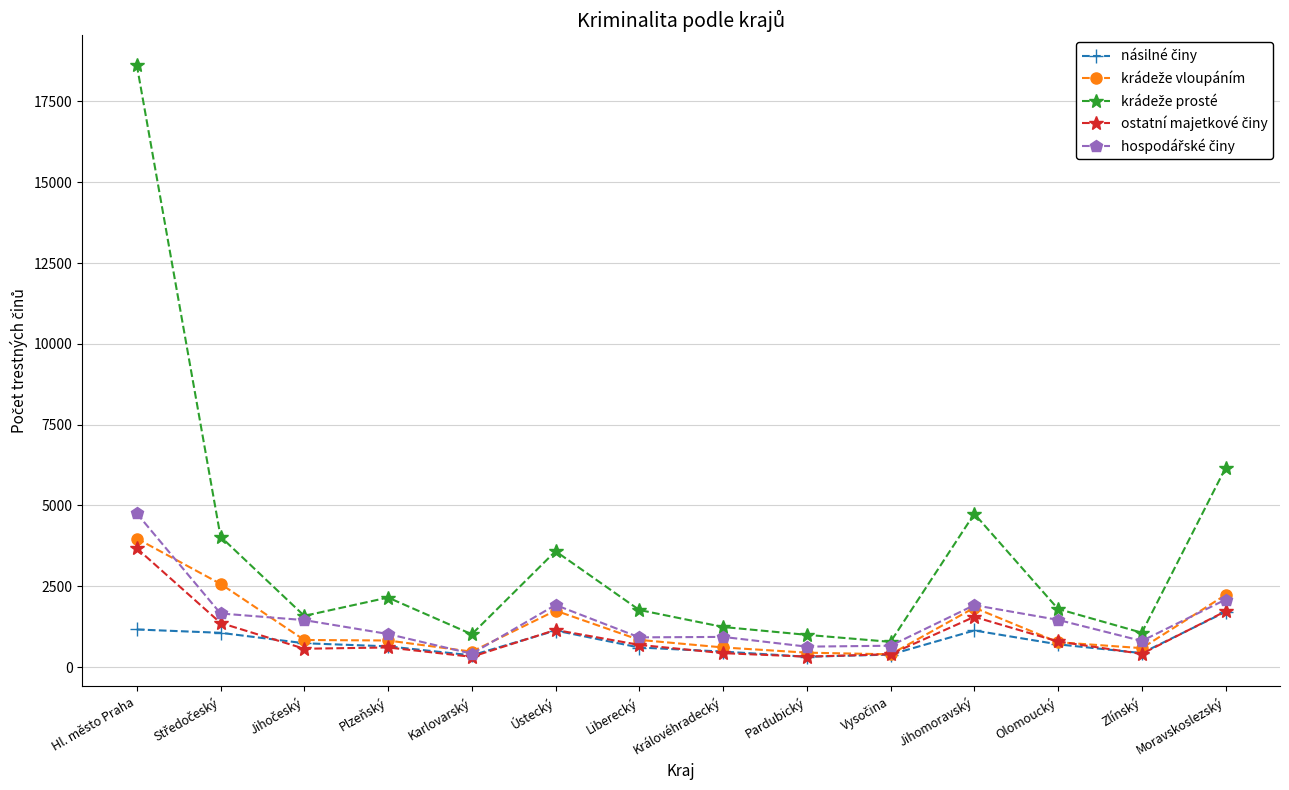

What is the total value across all series at Královéhradecký?

3685